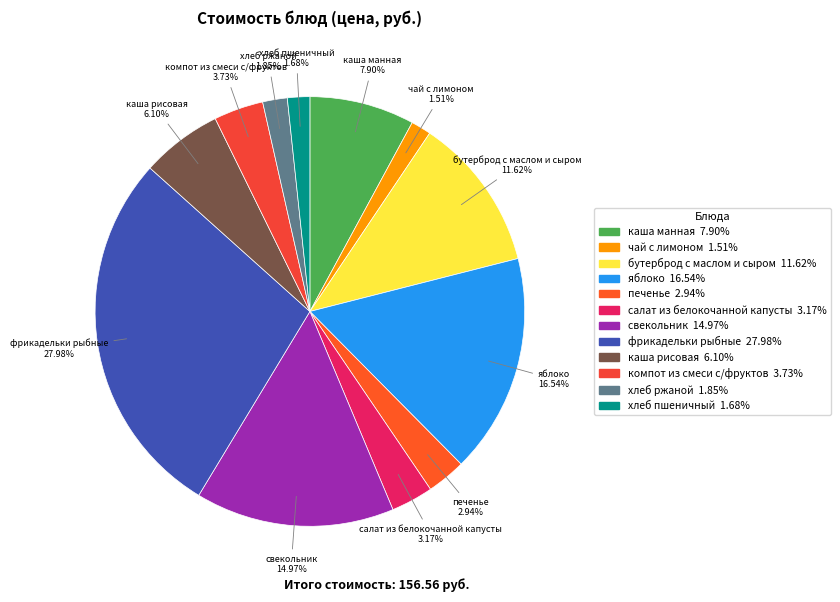

Which category has the biggest portion of the pie?

фрикадельки рыбные